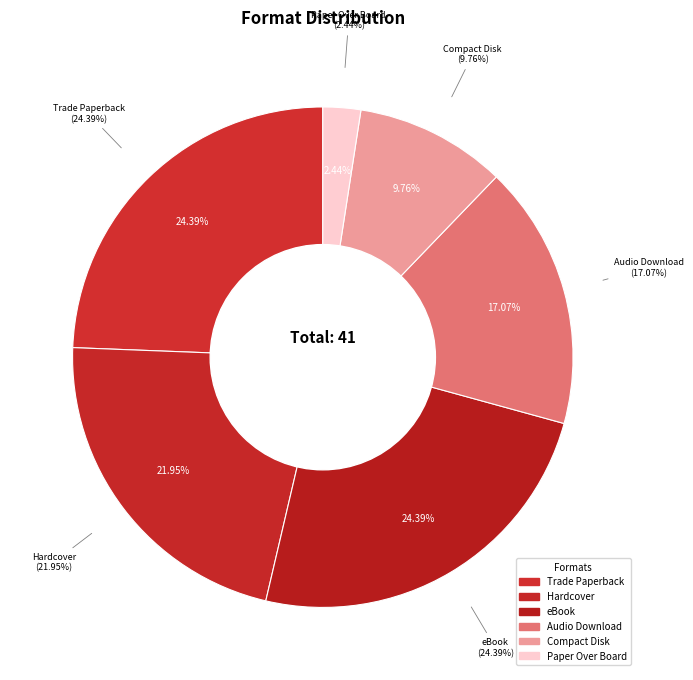

What portion of the pie excludes Paper Over Board?

97.6%